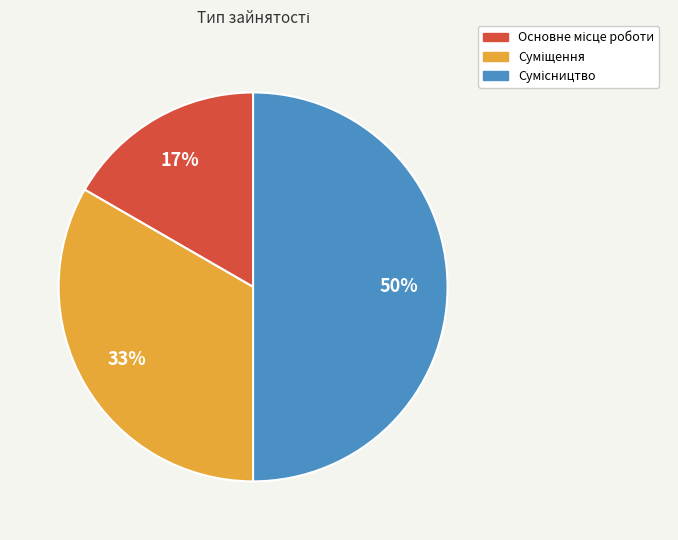

To the nearest percent, what is the difference between the largest and smallest slice percentages?

33%